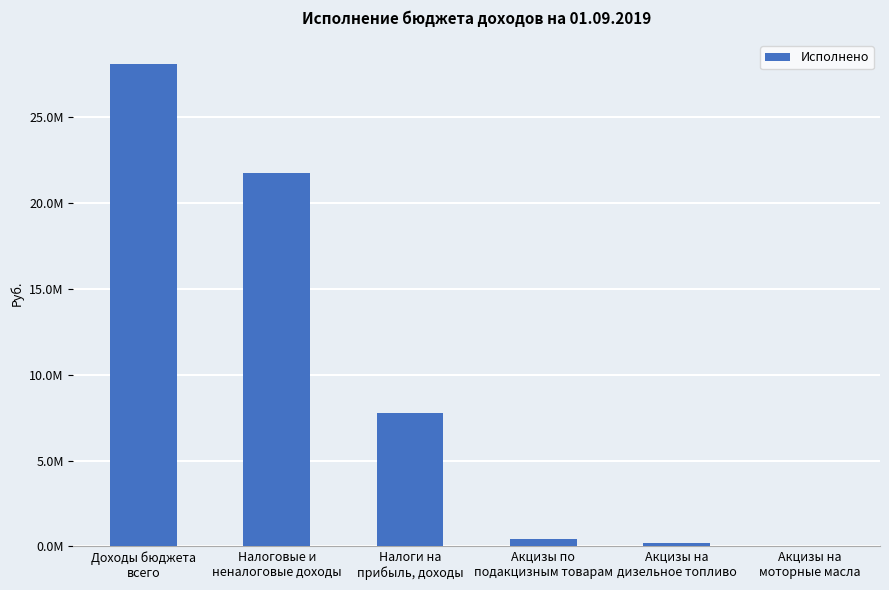

Rank the categories by value from lowest to highest.

Акцизы на
моторные масла, Акцизы на
дизельное топливо, Акцизы по
подакцизным товарам, Налоги на
прибыль, доходы, Налоговые и
неналоговые доходы, Доходы бюджета
всего